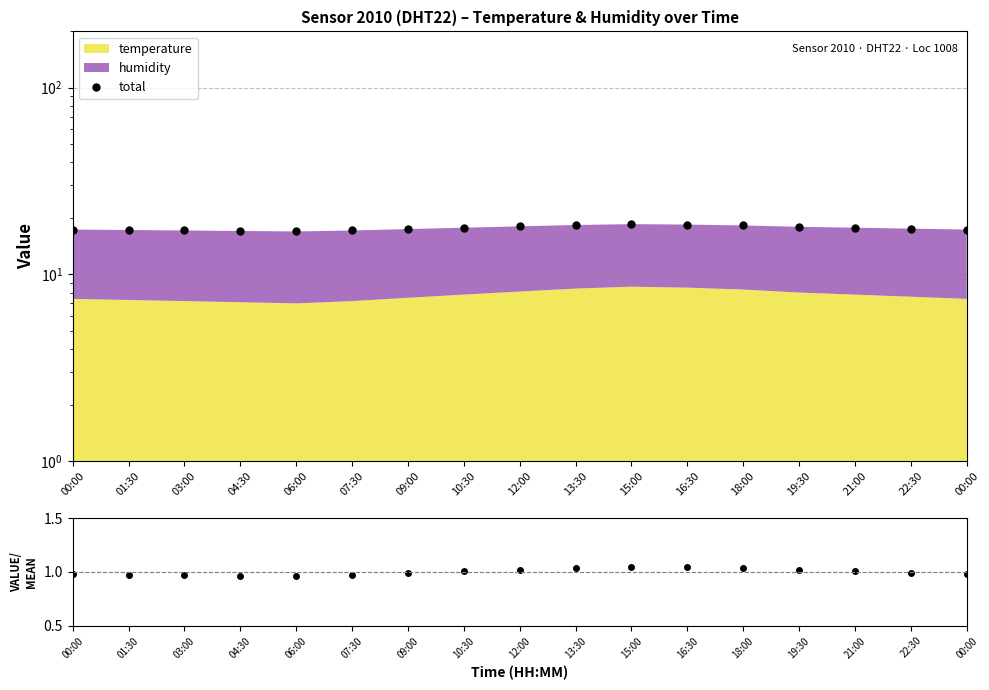

Does the chart display data point markers on the line(s)?

Yes